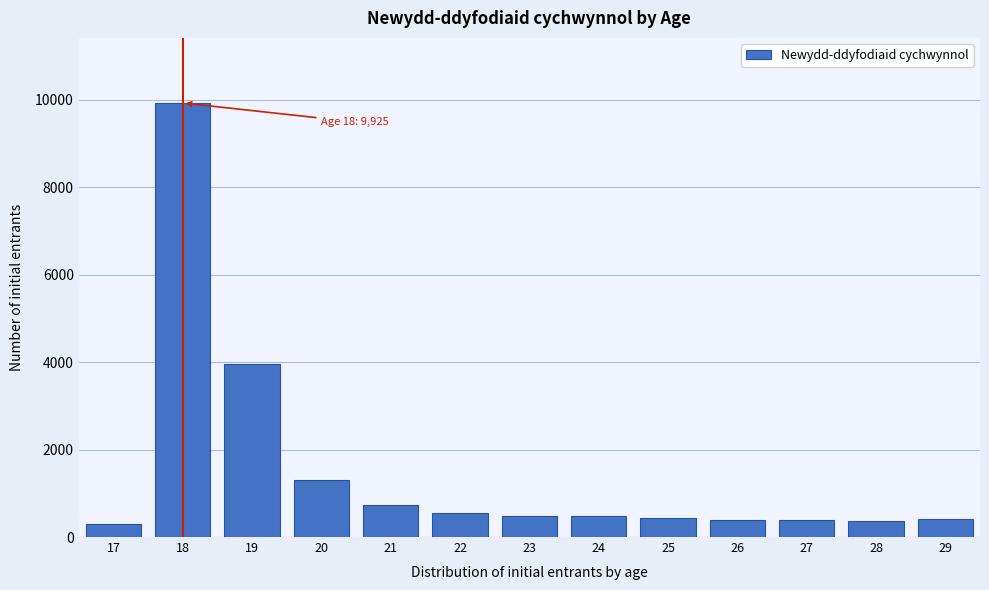

What is the value of the 2nd bar from the left?

9925